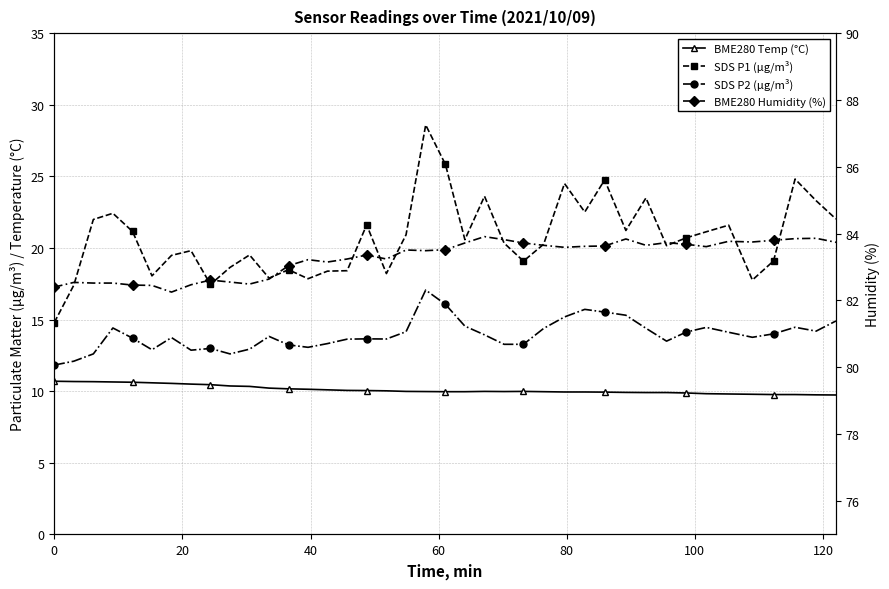

True or false: SDS P2 (µg/m³) and BME280 Humidity (%) cross at least once.

False